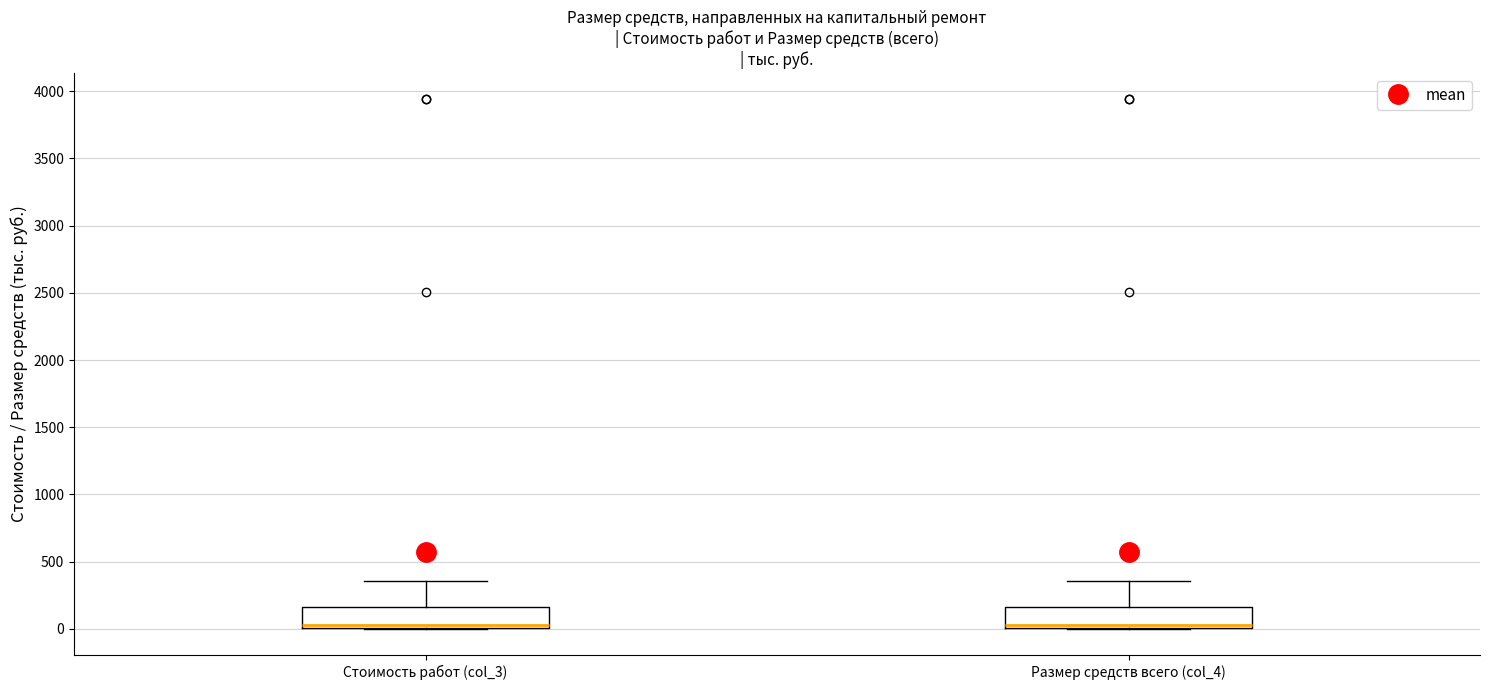

Where is the upper edge of the box for Стоимость работ (col_3) on the y-axis? The values are not printed on the chart, so give them approximately, as read against the axis.

150